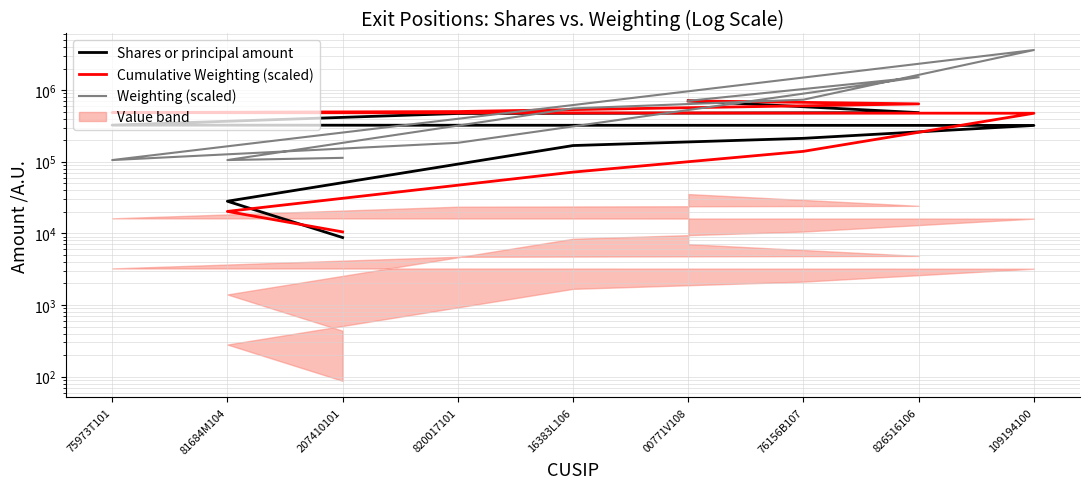

Reading left to right, what are all the values shown in this chart?

Shares or principal amount: 8751.0	28099.0	168245.0	212240.0	321208.0	324199.0	471437.0	484711.0	707398.0
Cumulative Weighting (scaled): 10493.4	20263.1	71644.4	139670.4	475096.5	484866.1	501872.6	641904.9	707398.0
Weighting (scaled): 113340.0	105523.5	554975.2	734755.9	3622972.1	105523.5	183689.0	1512502.9	707398.0